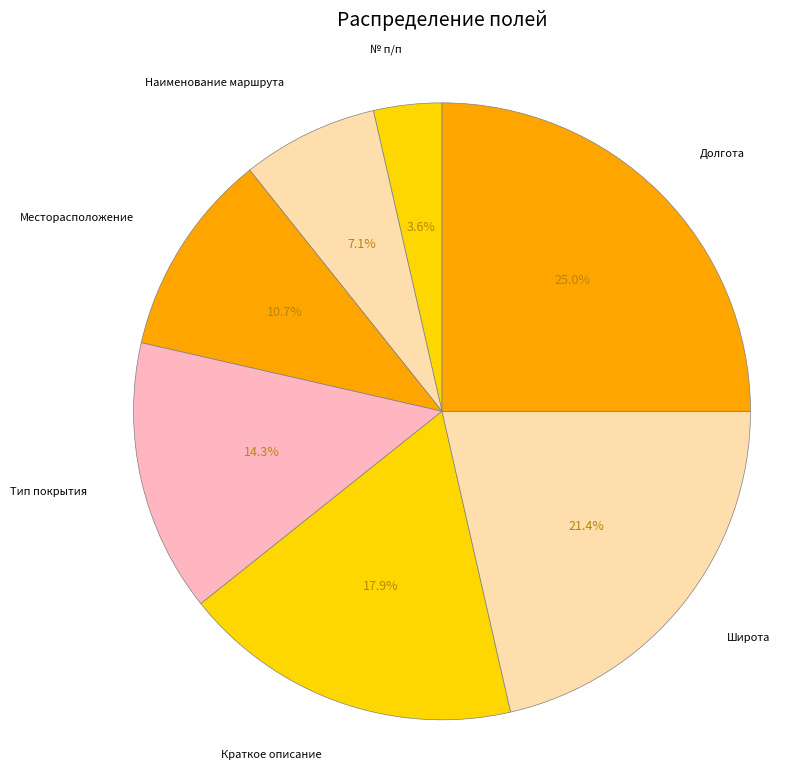

Which has a higher value, № п/п or Краткое описание?

Краткое описание